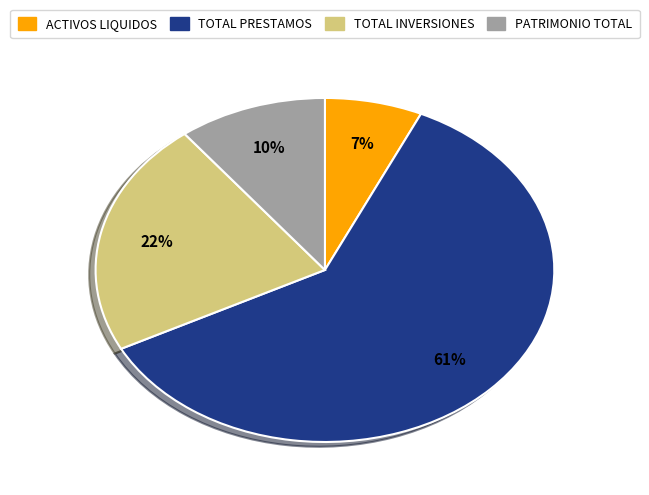

To the nearest percent, what is the difference between the largest and smallest slice percentages?

54%